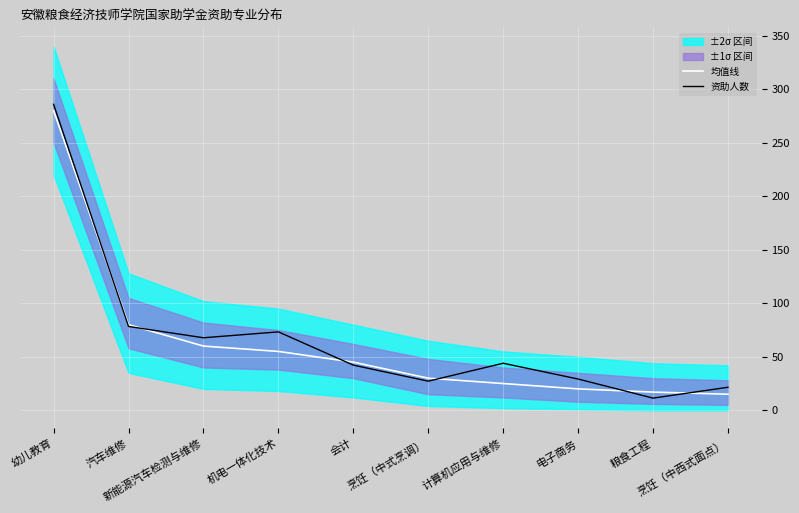

List the series in order of their overall mean, lowest first.

均值线, 资助人数